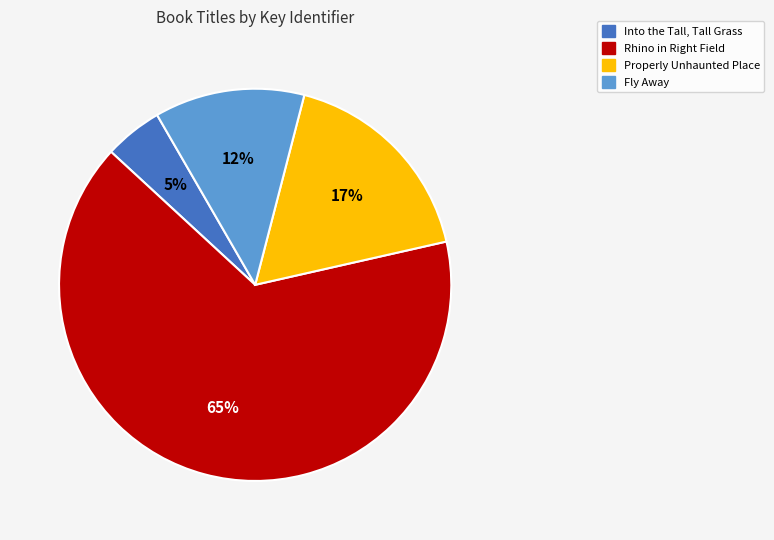

Is it true that Fly Away is 20% of the pie?

False